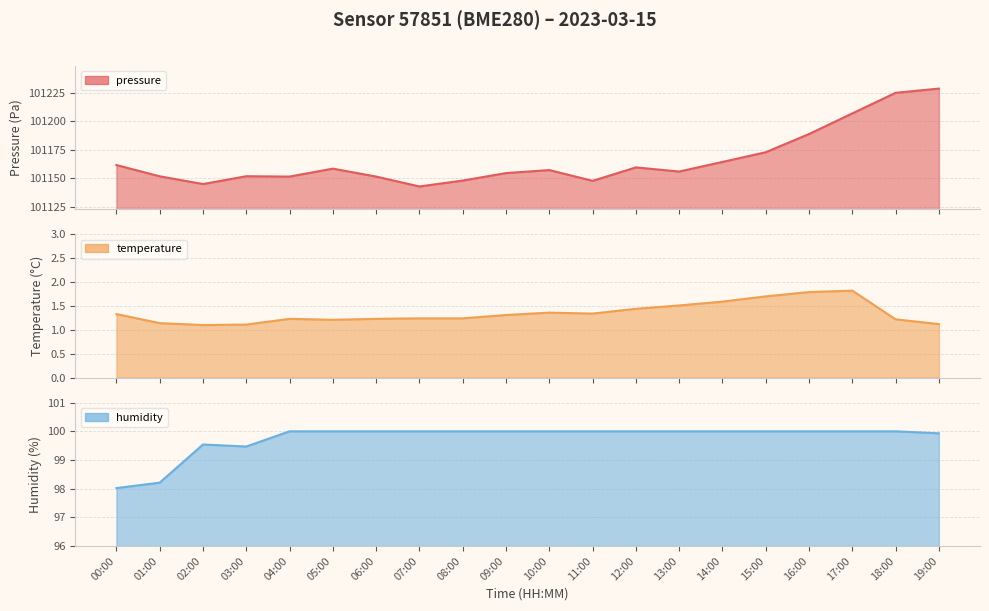

Where is pressure nearest to the value 101185?

16:00